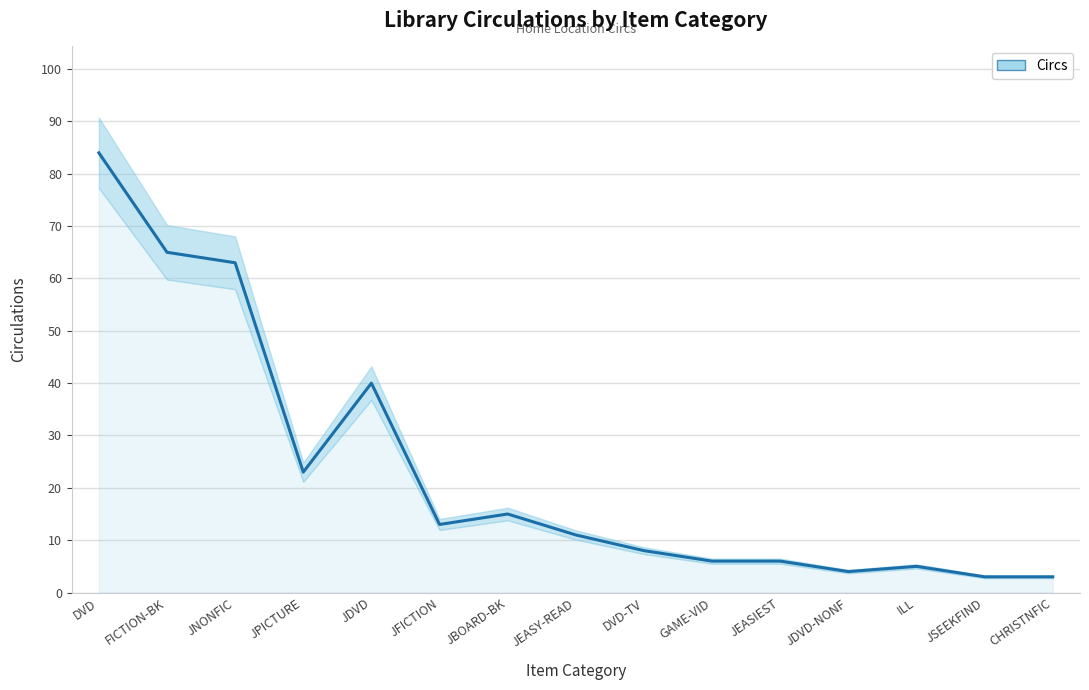

What is the average value?

23